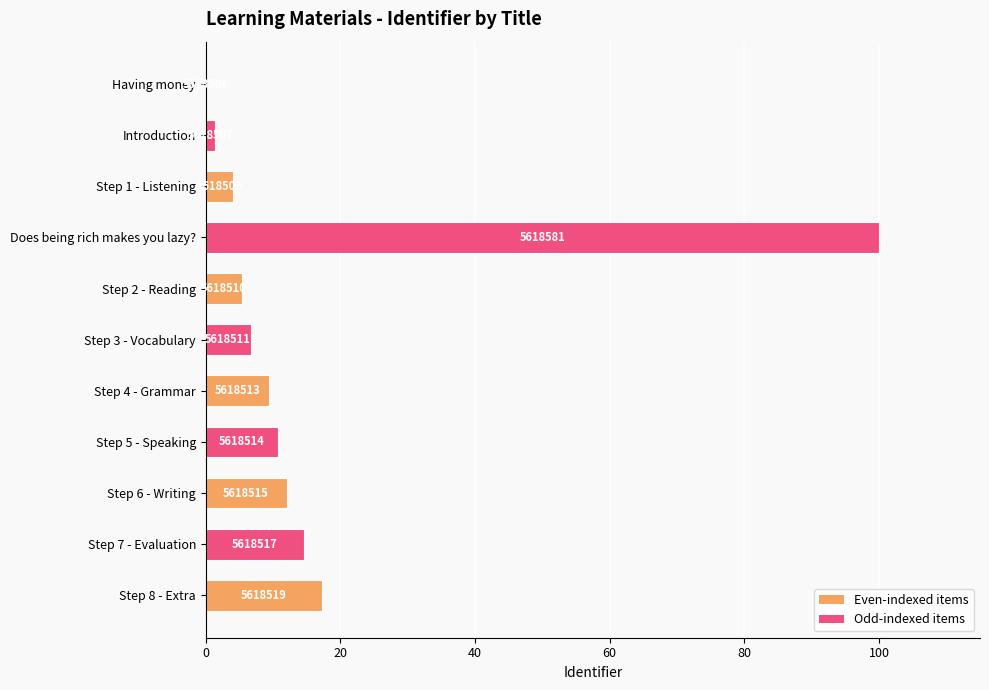

Does the chart contain stacked bars?

No